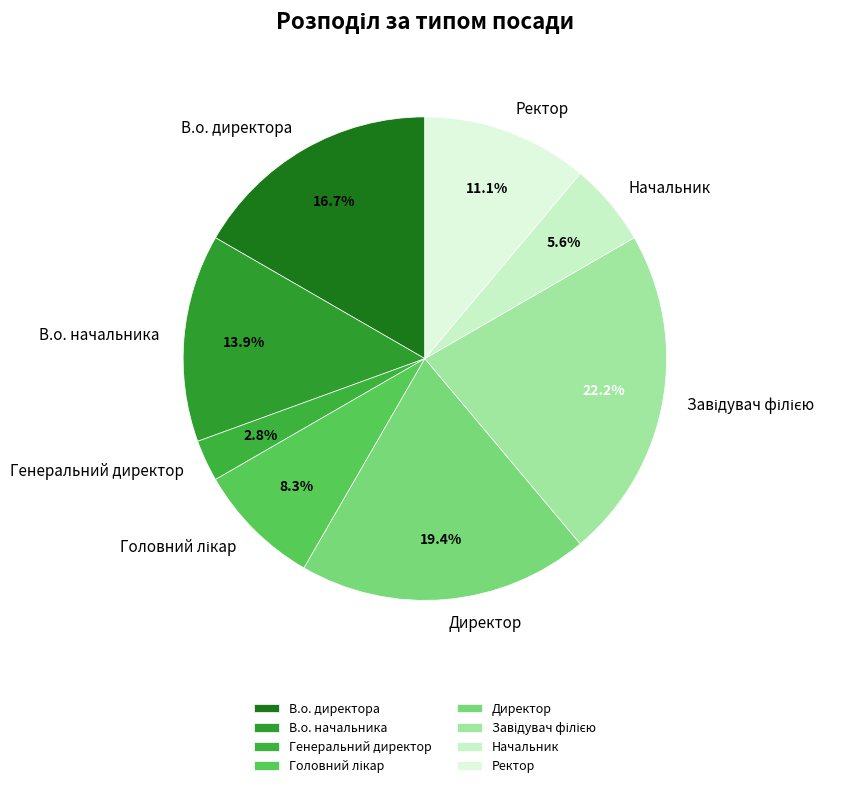

What is the ratio of the value at Начальник to the value at Ректор?

0.5